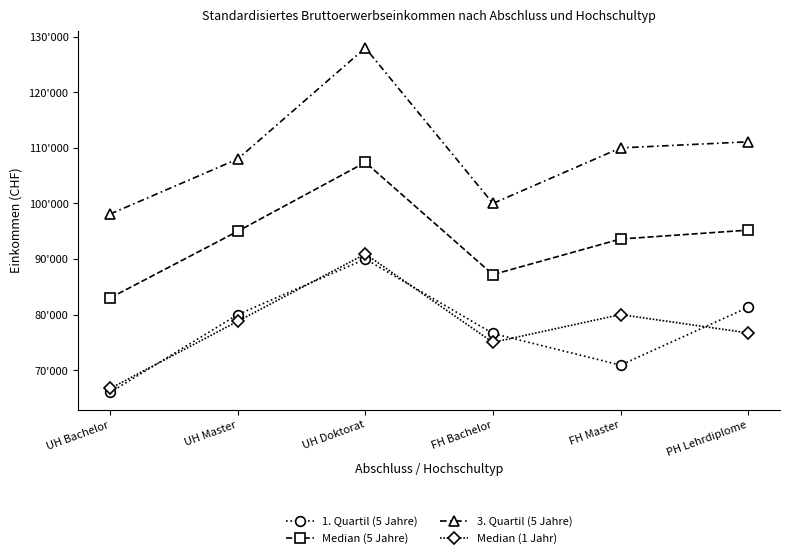

Rank the series at FH Master from highest to lowest value.

3. Quartil (5 Jahre), Median (5 Jahre), Median (1 Jahr), 1. Quartil (5 Jahre)